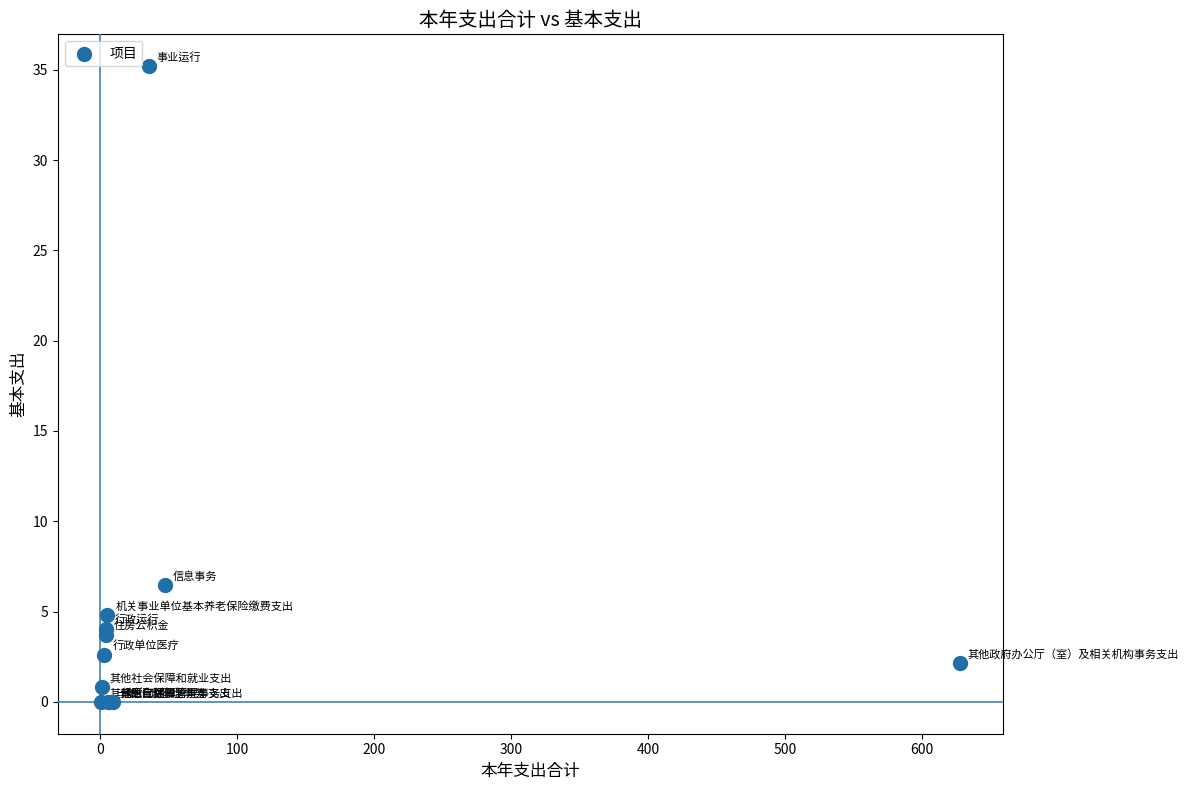

What Y value in the scatter plot is closest to 17?

6.5